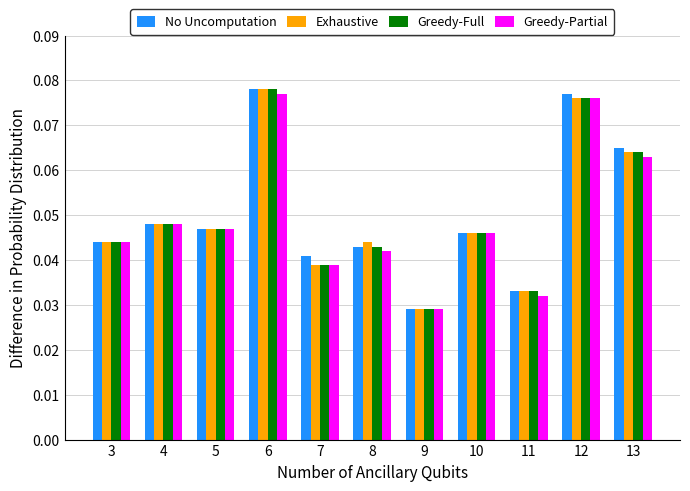

At how many categories does at least one series exceed 0?

11